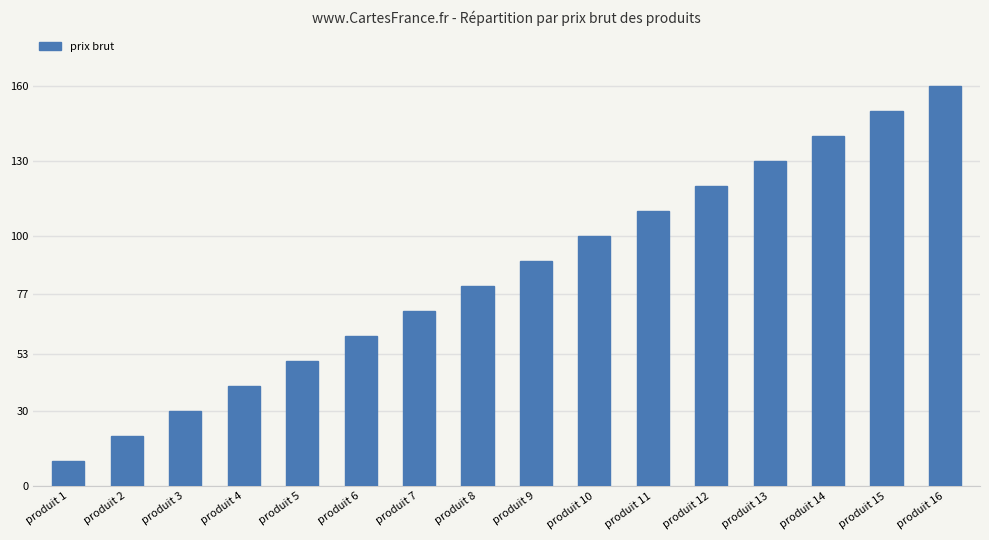

The chart shows a value of 20 at produit 2. True or false?

True